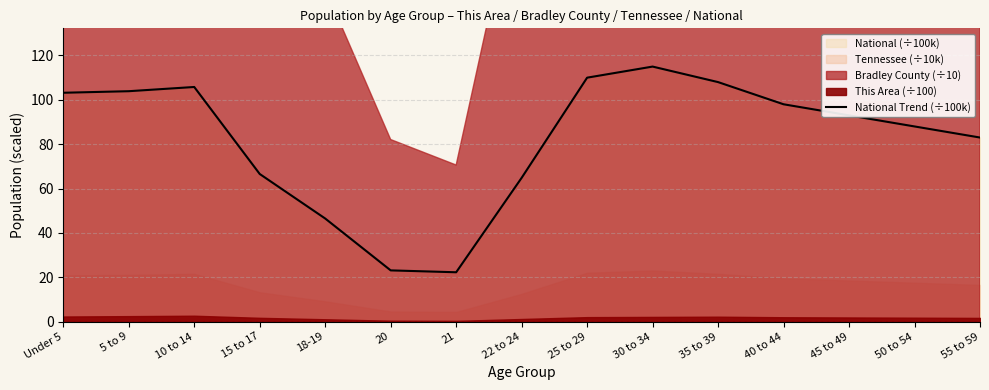

How many points are lower than both their immediate neighbors (excluding endpoints)?

1